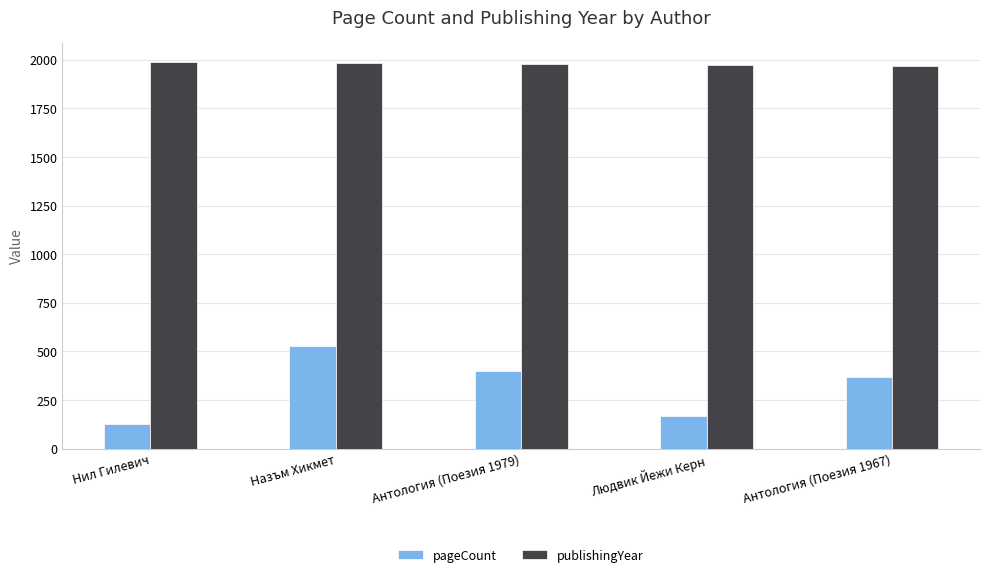

What is the maximum value shown in the chart?

1988